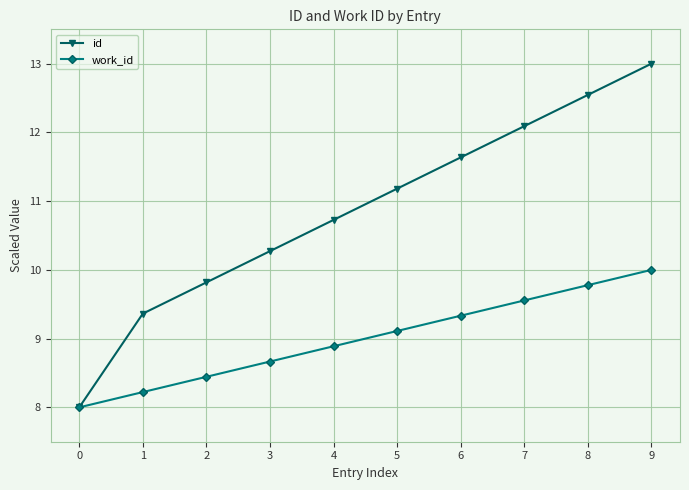

What are all the series names shown in the legend?

id, work_id